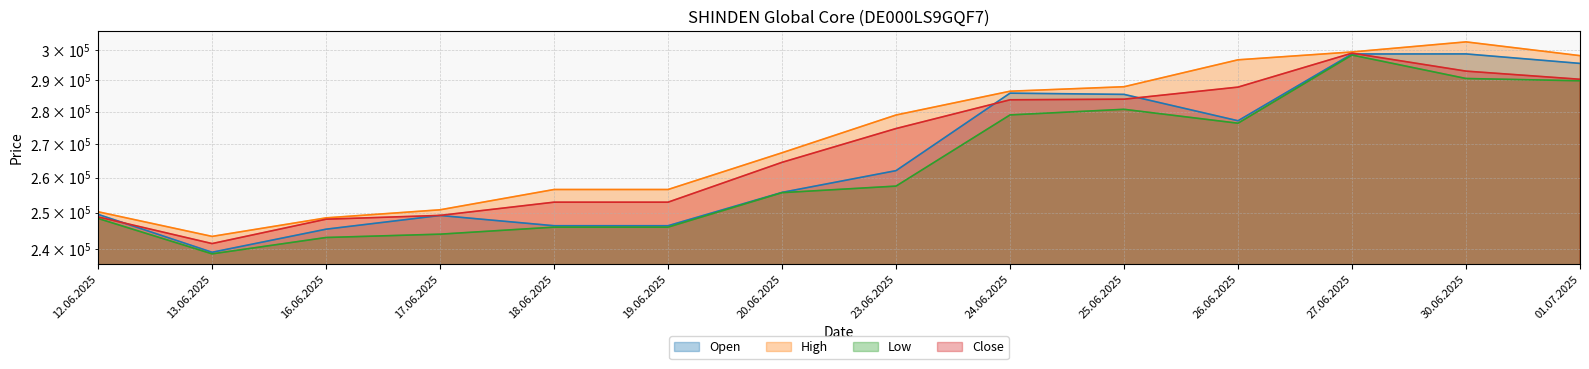

What position from the left is 01.07.2025?

14